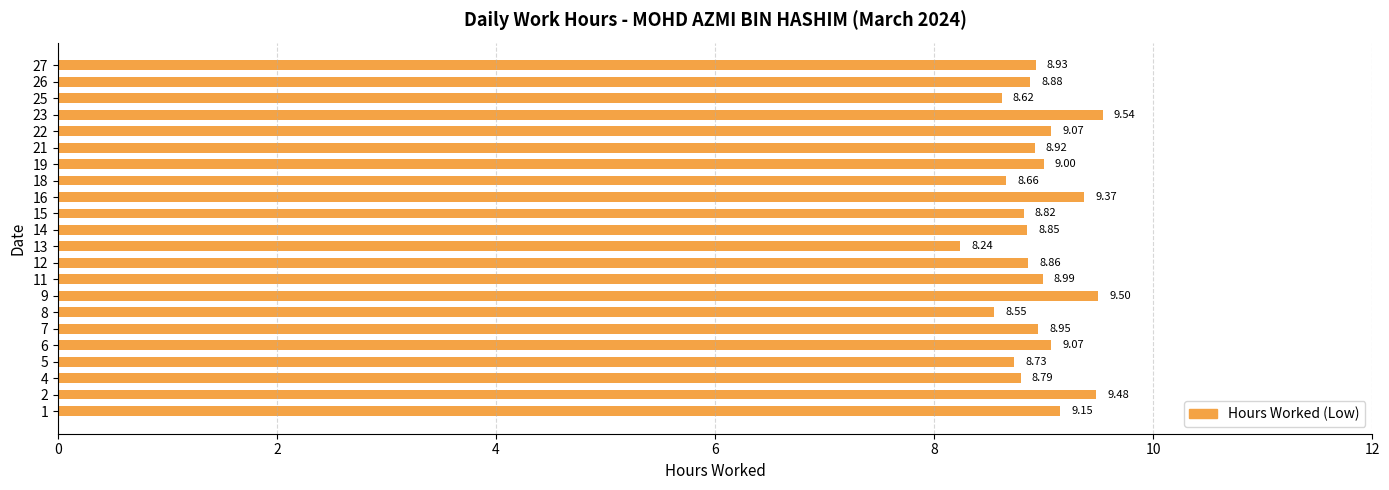

Where is the data nearest to the value 8?

13